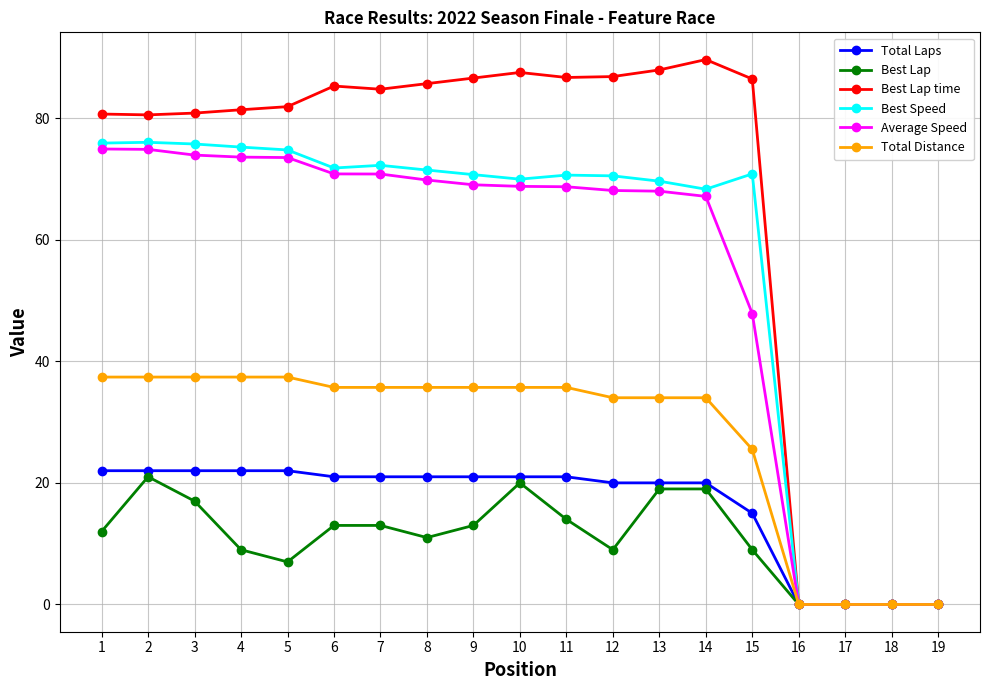

What is the total value across all series at 10?

302.9